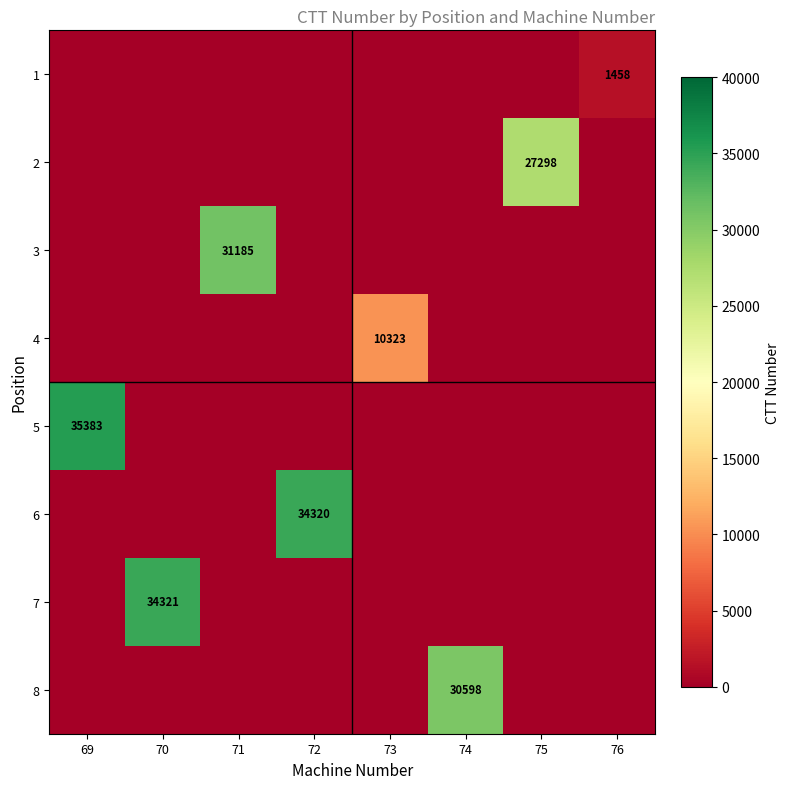

True or false: 6 has a value of 56911 at 72.

False